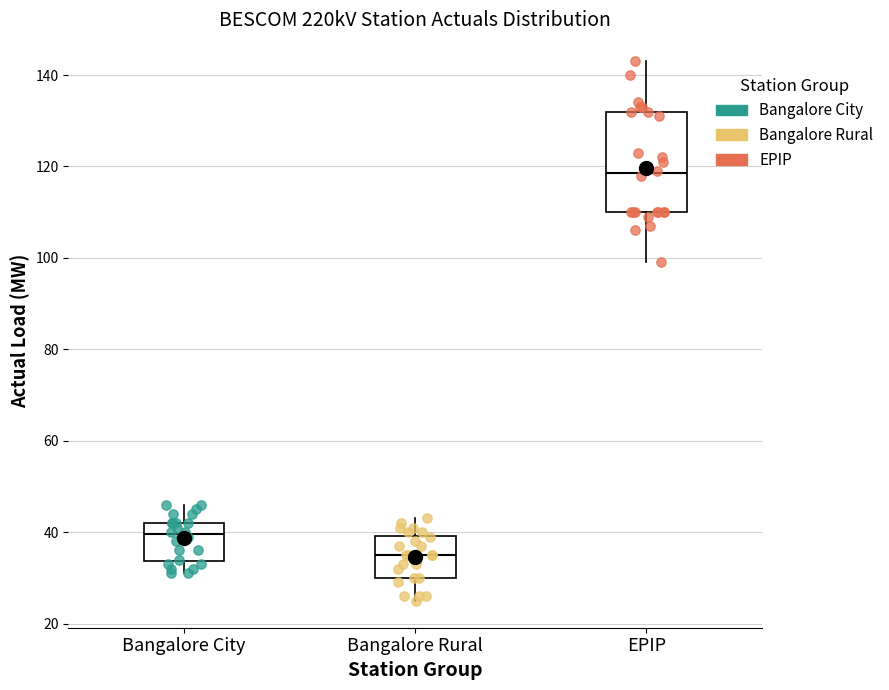

Reading left to right, read every box against the y-axis: the position of its median line, the range the box covers, and the ends of its whiskers. The values are not printed on the chart, so give them approximately, as read against the axis.

Bangalore City: median 40, box 34 to 42, whiskers 32 to 46
Bangalore Rural: median 36, box 30 to 40, whiskers 26 to 44
EPIP: median 118, box 110 to 132, whiskers 100 to 144